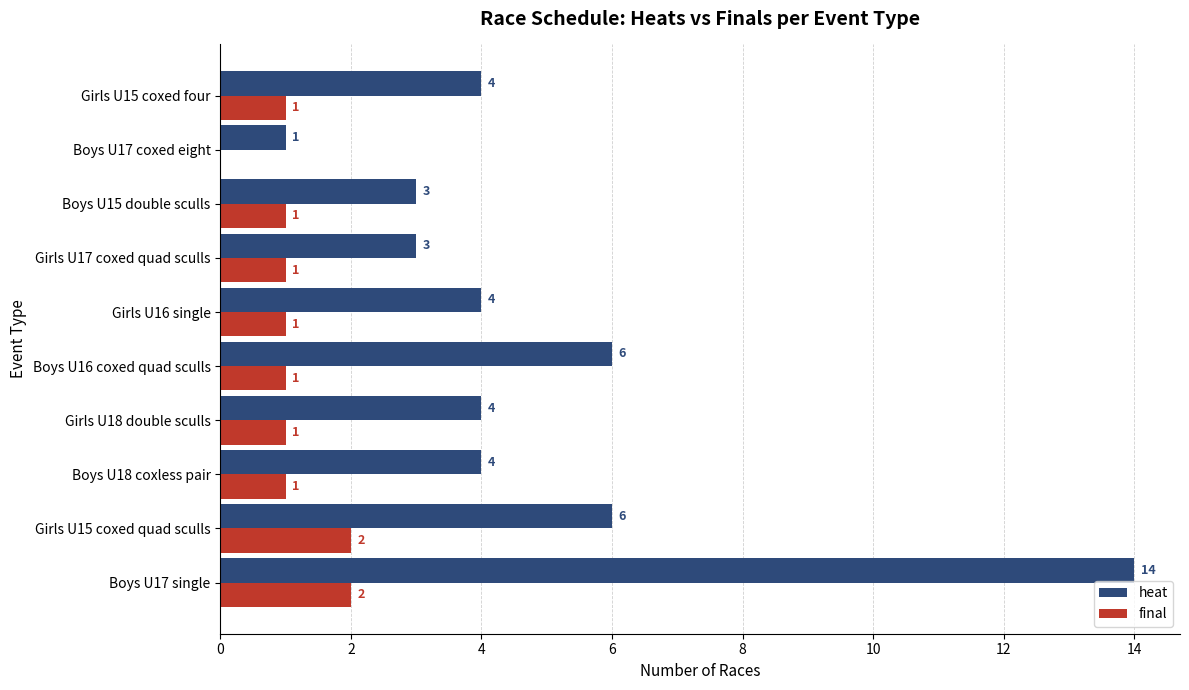

Which series changed the most between Girls U16 single and Girls U17 coxed quad sculls?

heat